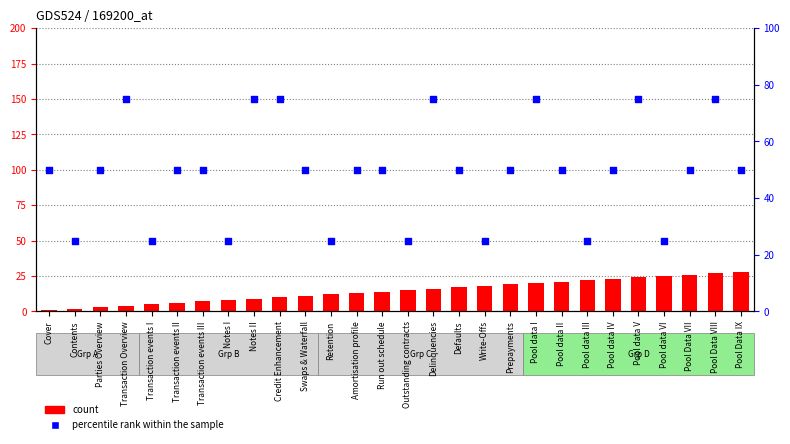

At how many categories does at least one series exceed 47?

20